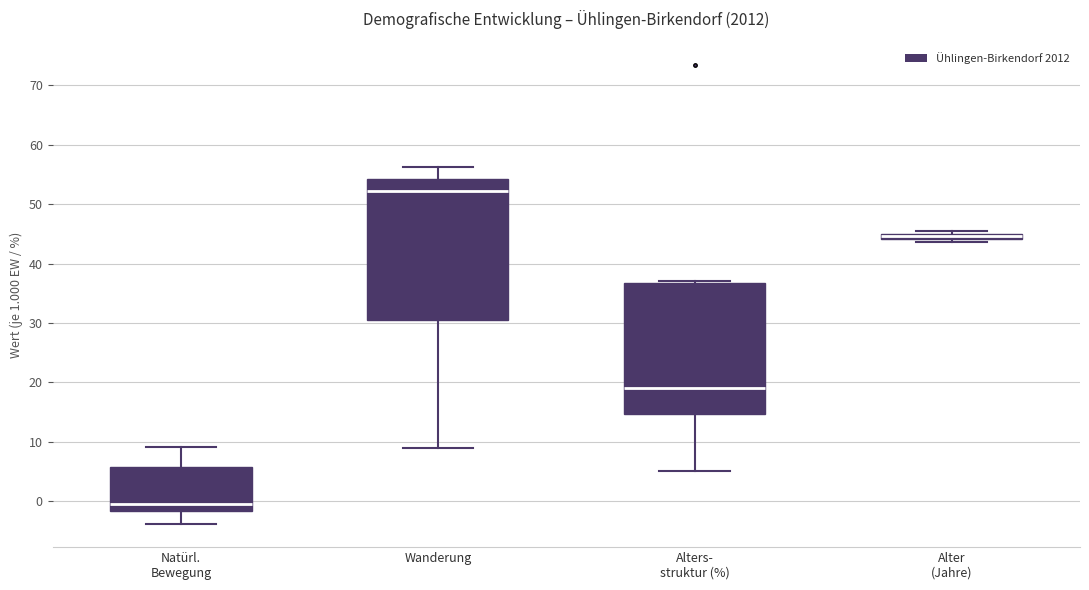

Which box is the tallest, from its lower edge to its upper edge?

Wanderung